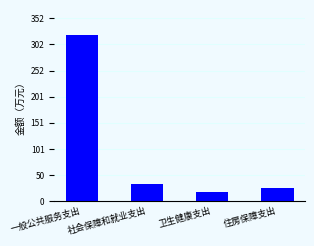

Reading right to left, list all the values displayed in this chart.

25.6	17.2	34.1	320.1